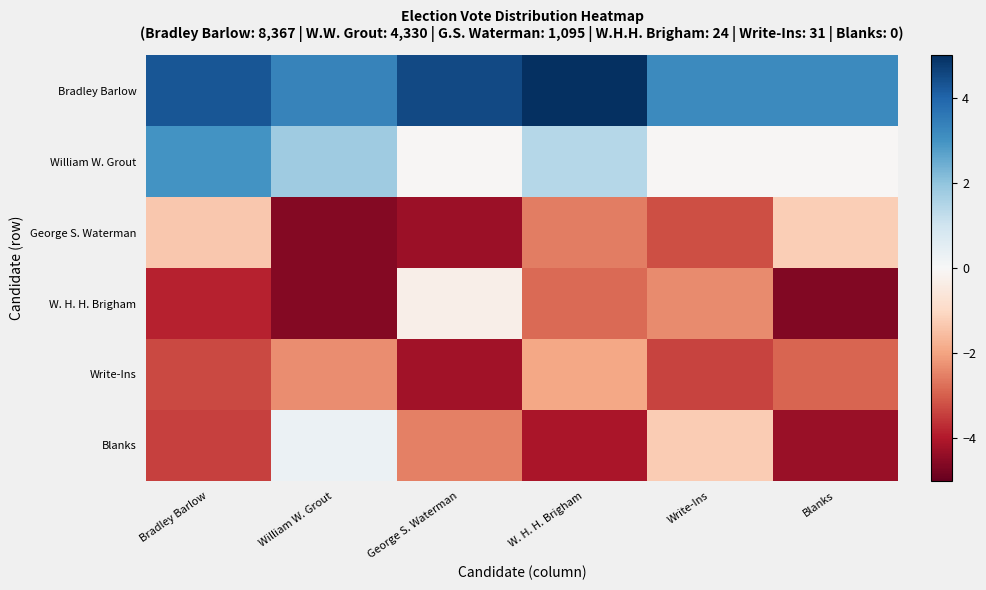

At which category is the sum across all series the highest?

Bradley Barlow